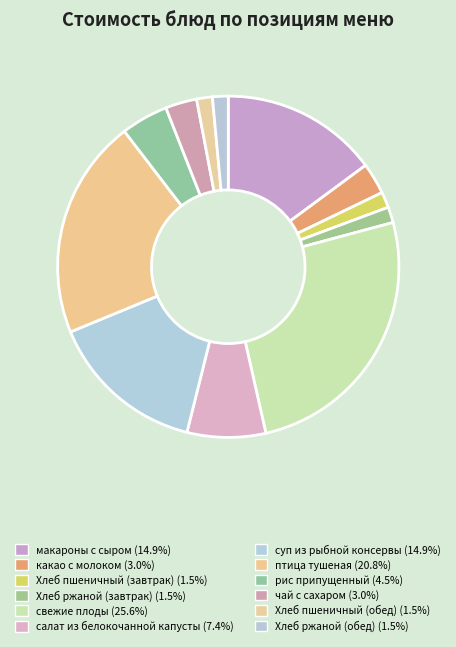

What is the change in value from какао с молоком to суп из рыбной консервы?

+8.0